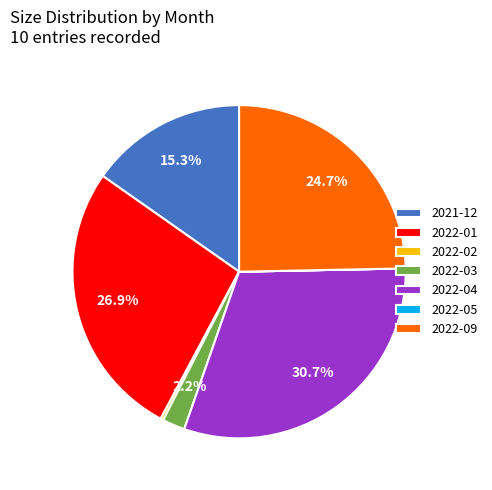

To the nearest percent, what is the average slice percentage?

14%